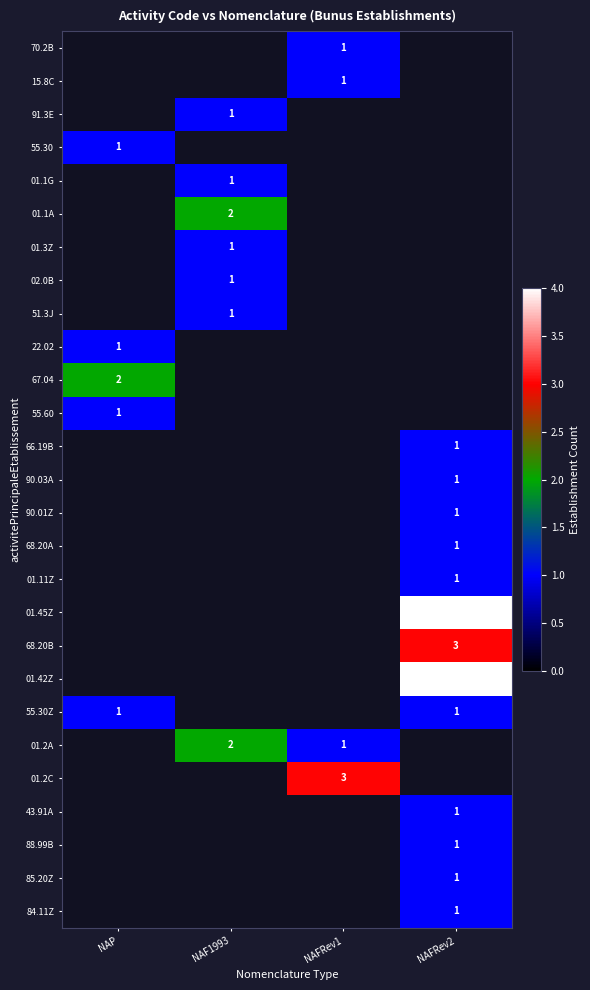

Is it true that 15.8C equals 1 at NAFRev1?

True